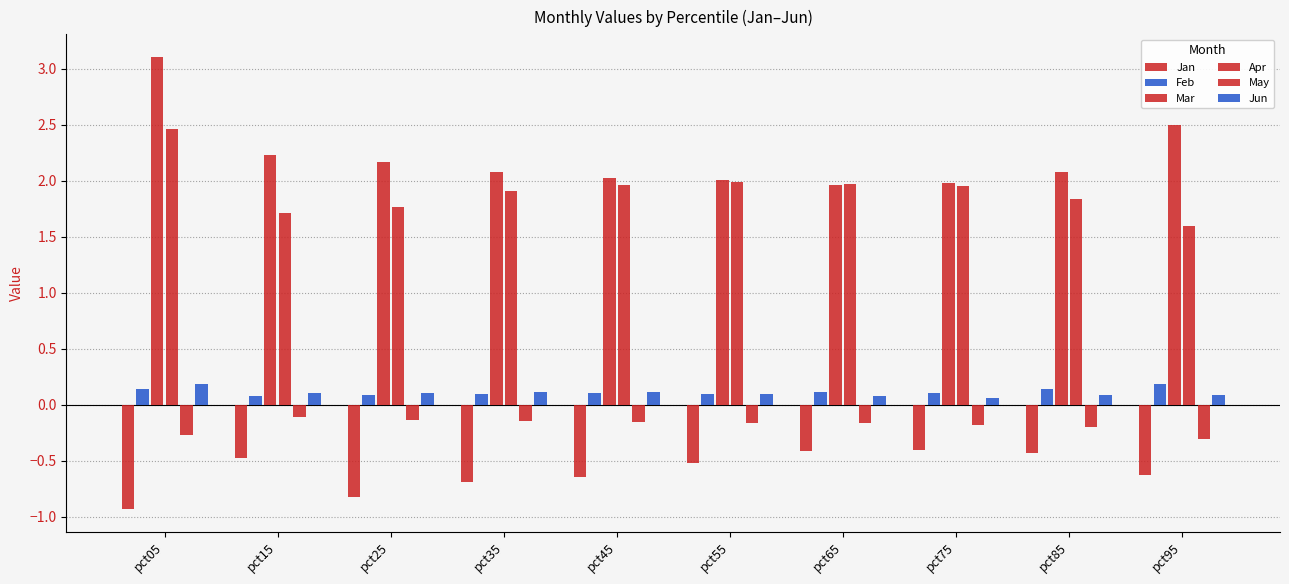

At which category is the sum across all series the highest?

pct05